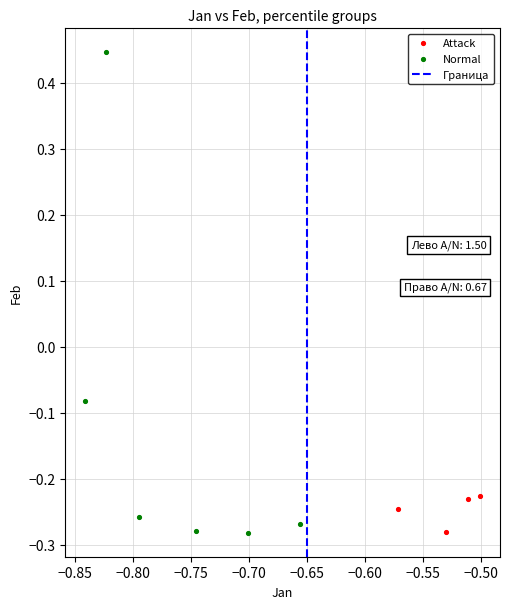

Which series reaches the maximum Y coordinate?

Normal